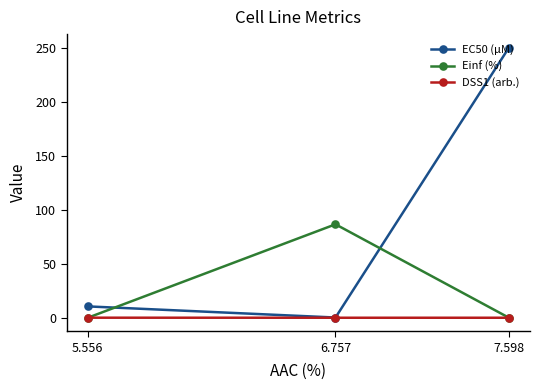

Between 6.757 and 5.556, which series saw the biggest shift?

Einf (%)